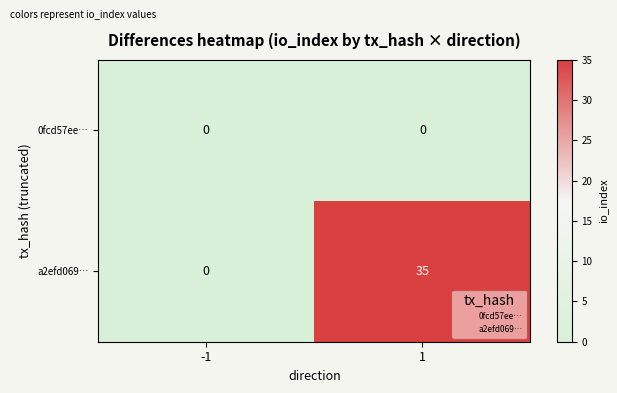

Reading left to right, what are all the values shown in this chart?

0fcd57ee…: 0	0
a2efd069…: 0	35